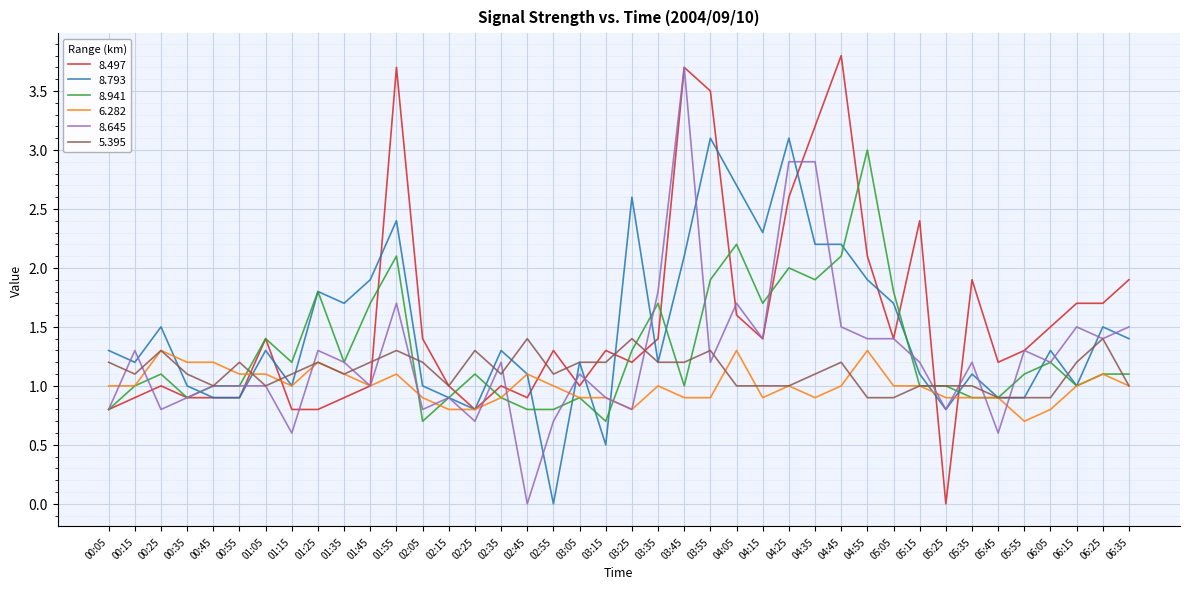

The value of 8.497 at 02:55 is 1.3. True or false?

True